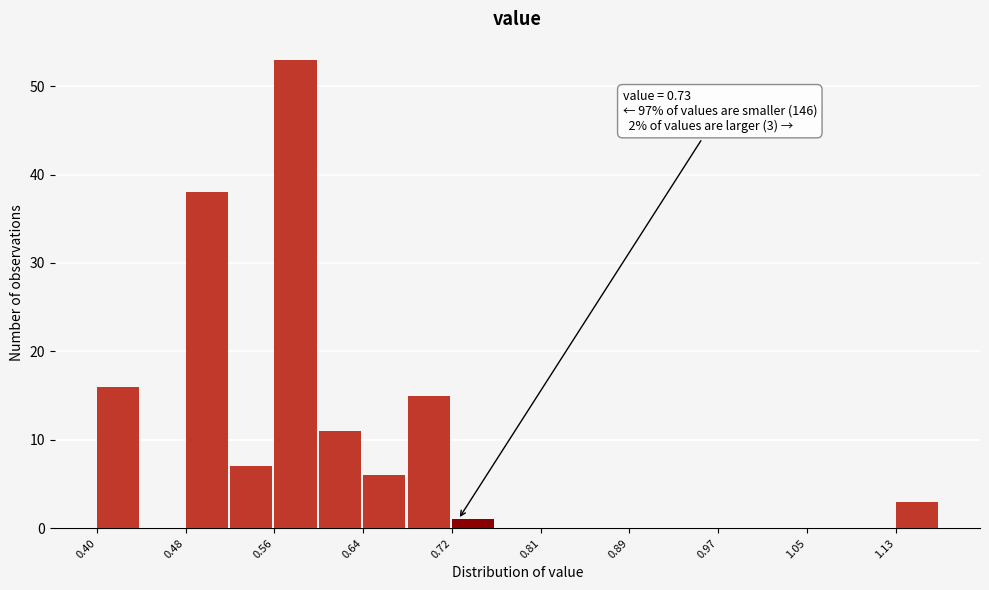

Over which range of the x-axis is the bar tallest?

0.56 to 0.60